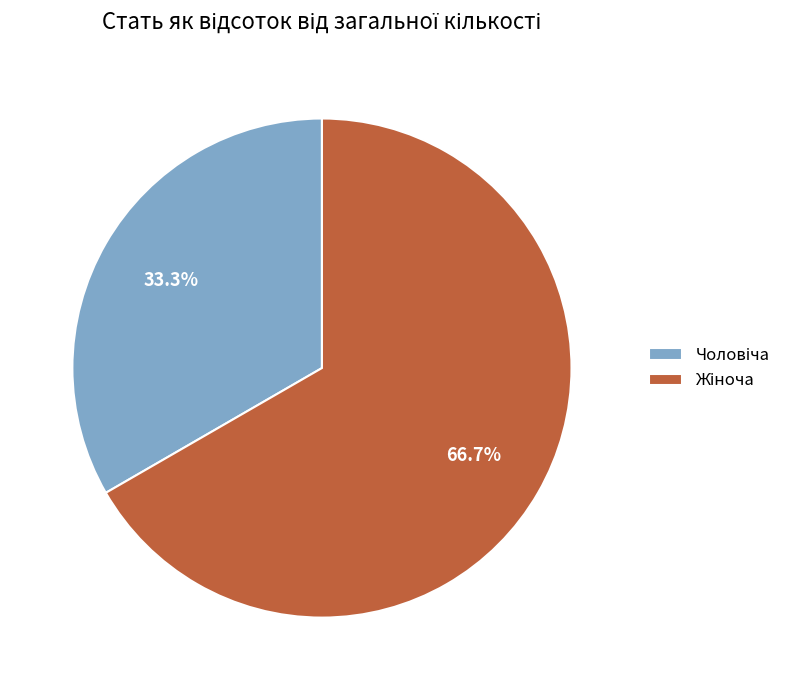

Is there any slice that represents more than half of the pie?

Yes